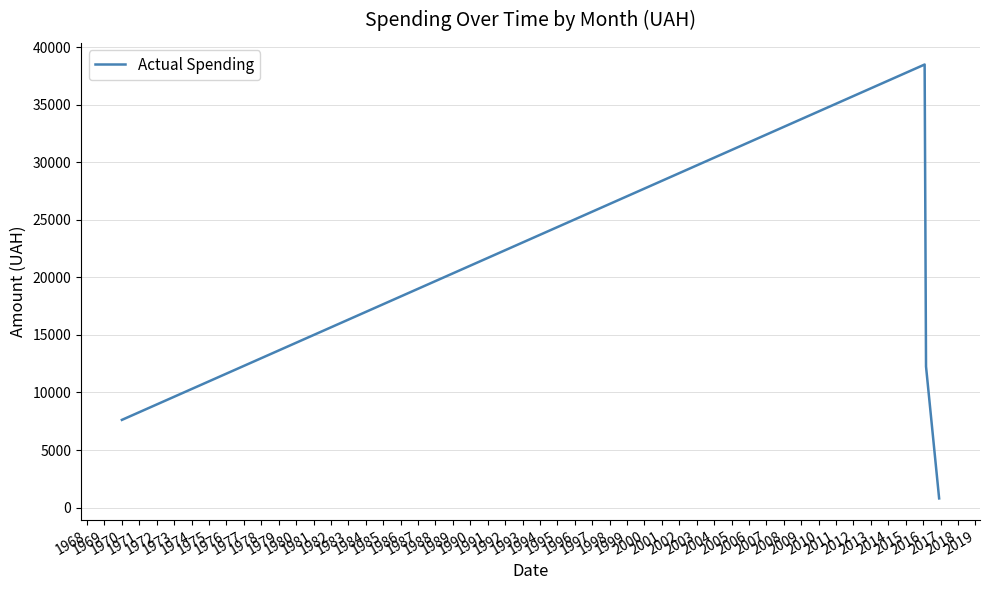

How many interior local peaks (higher than both neighbors) does the data have?

1